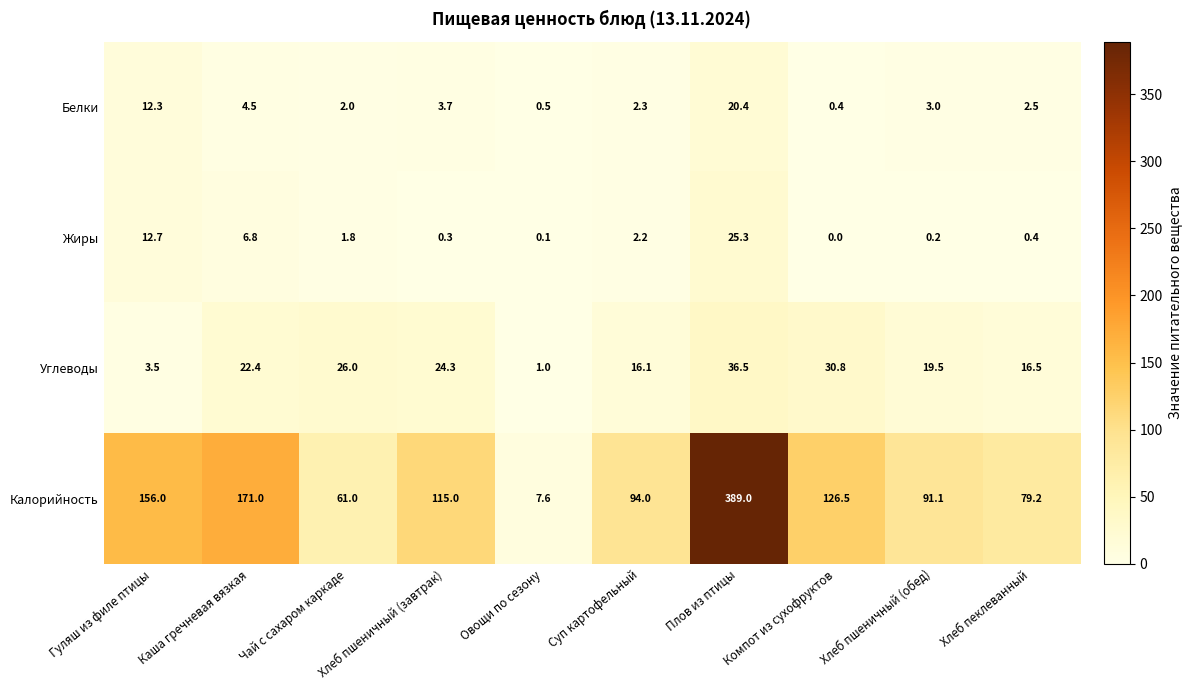

Where is Белки nearest to the value 10?

Гуляш из филе птицы